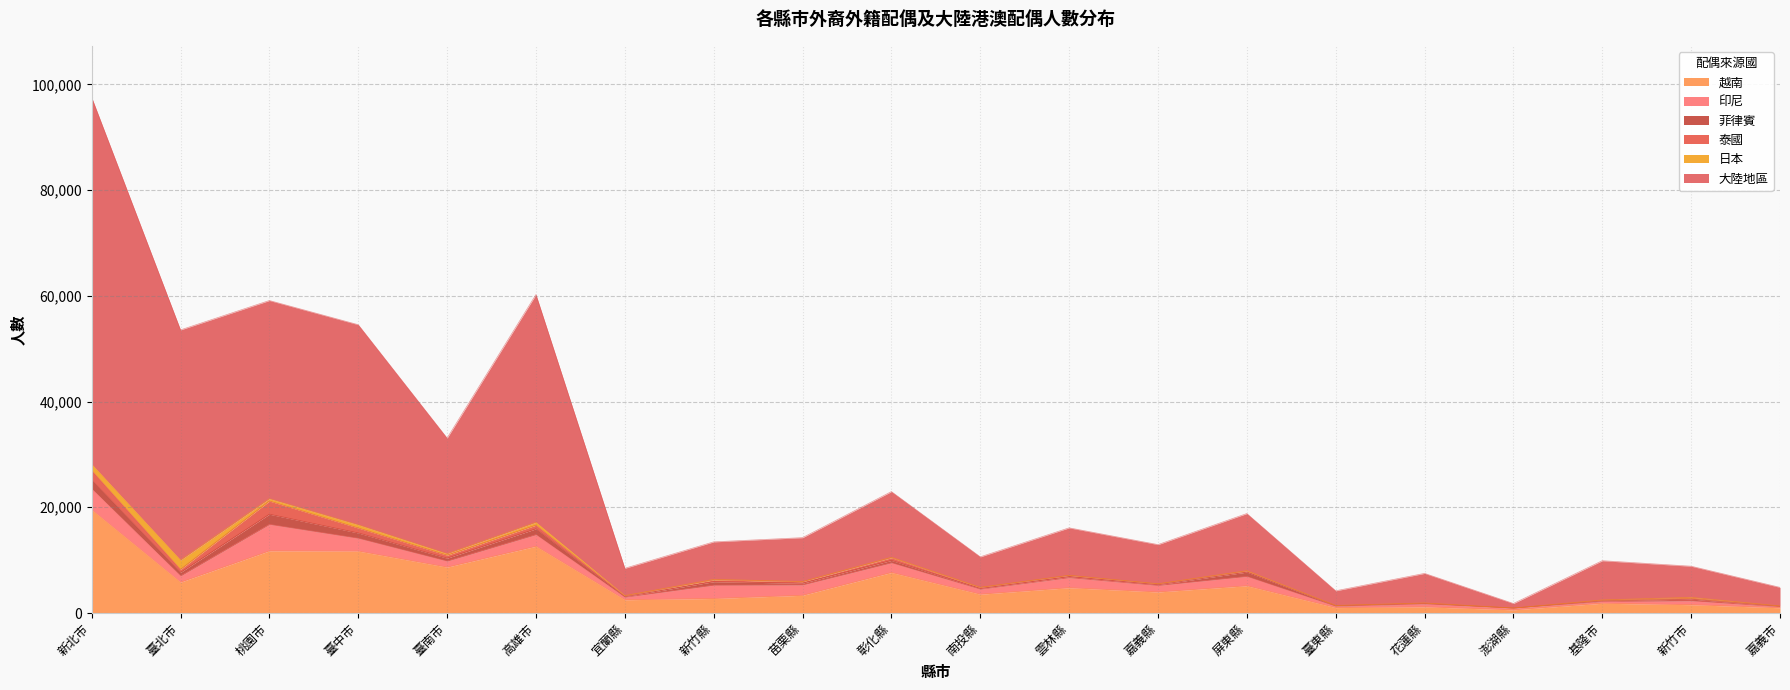

Read the 印尼 value at 南投縣, to the nearest 50.

950